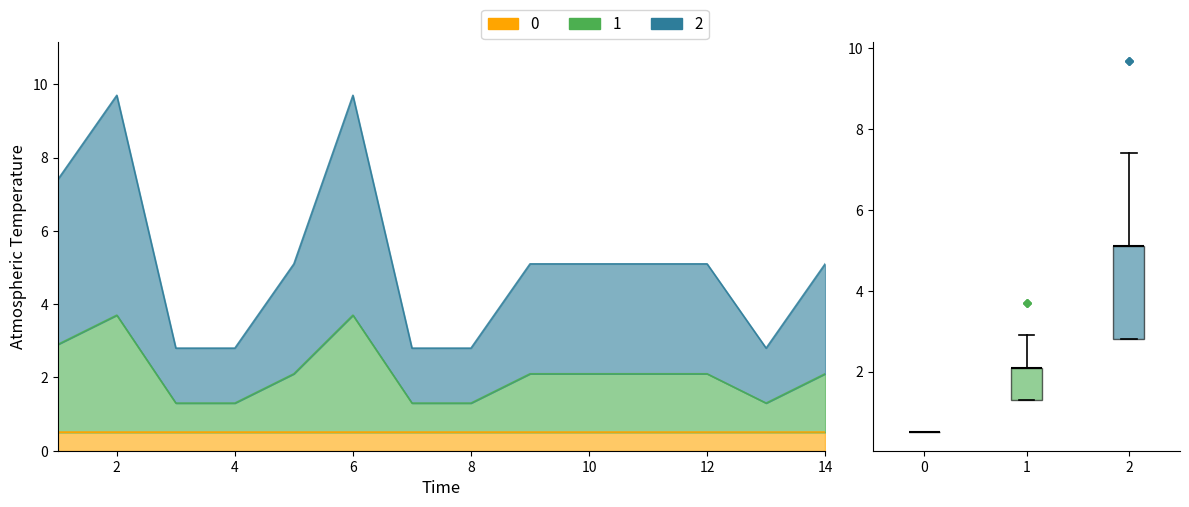

What is the change in value from 3 to 14?

+0.8